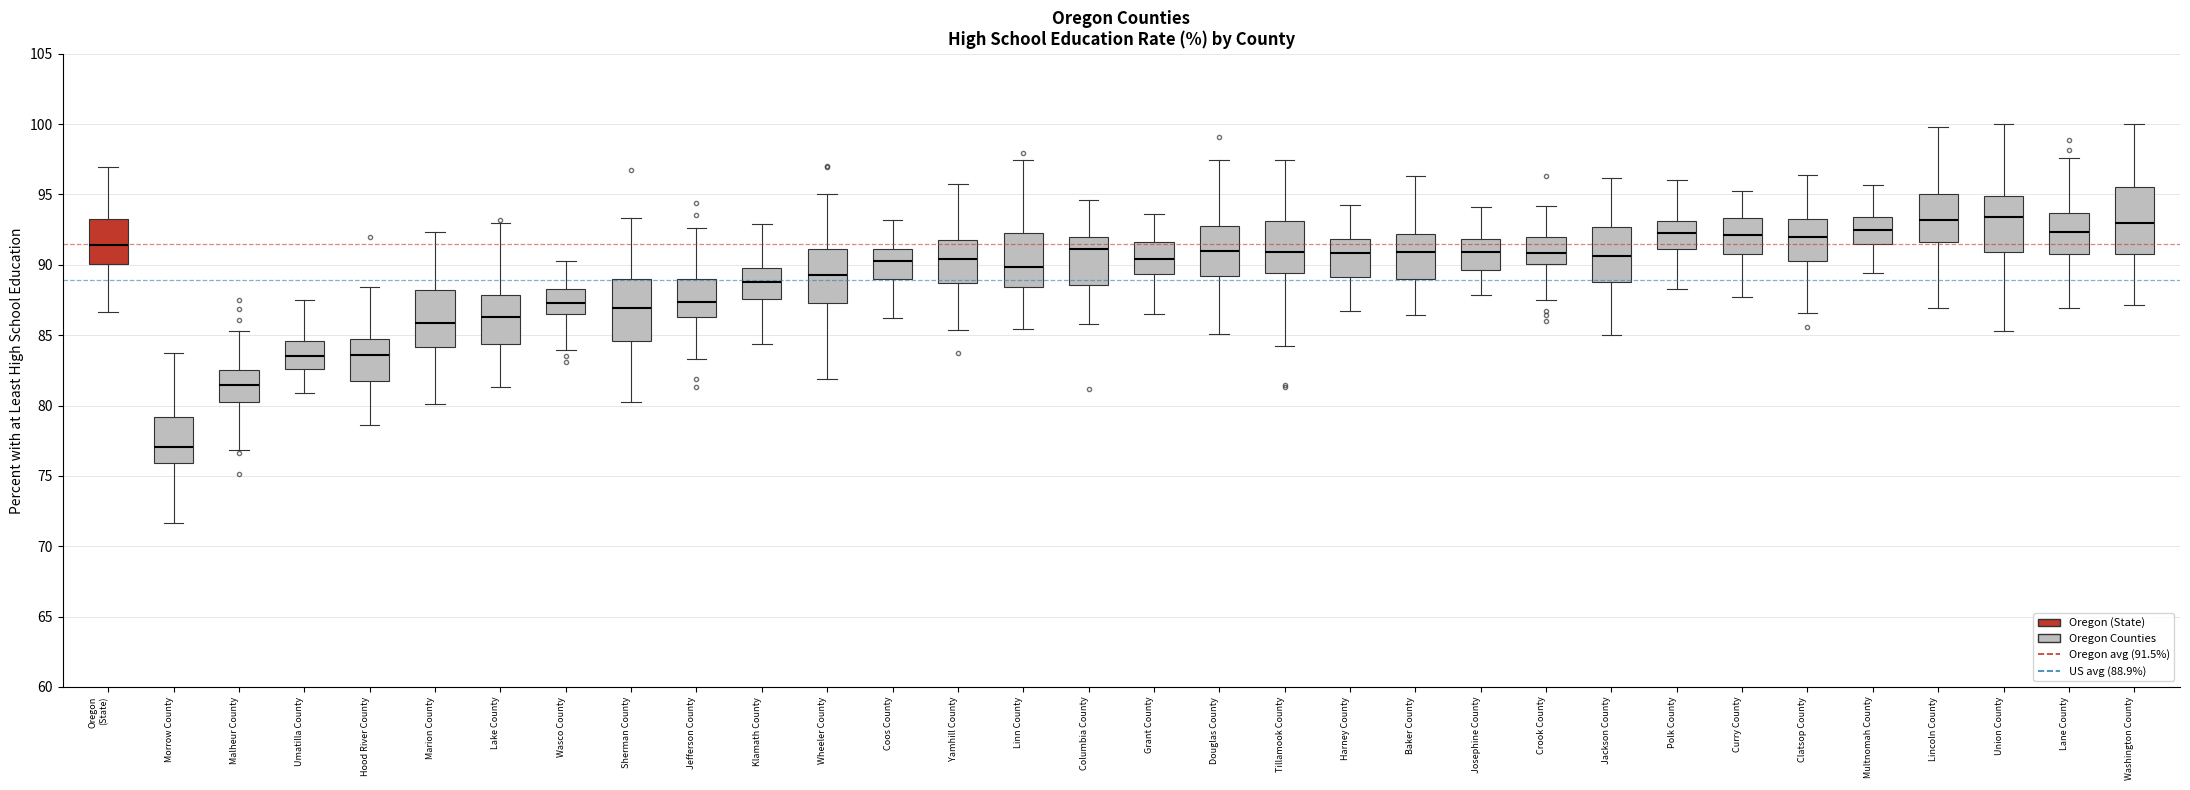

Reading left to right, read every box against the y-axis: the position of its median line, the range the box covers, and the ends of its whiskers. The values are not printed on the chart, so give them approximately, as read against the axis.

Oregon (State): median 91.5, box 90.0 to 93.5, whiskers 86.5 to 97.0
Morrow County: median 77.0, box 76.0 to 79.0, whiskers 71.5 to 83.5
Malheur County: median 81.5, box 80.0 to 82.5, whiskers 77.0 to 85.5
Umatilla County: median 83.5, box 82.5 to 84.5, whiskers 81.0 to 87.5
Hood River County: median 83.5, box 81.5 to 84.5, whiskers 78.5 to 88.5
Marion County: median 86.0, box 84.0 to 88.0, whiskers 80.0 to 92.5
Lake County: median 86.5, box 84.5 to 88.0, whiskers 81.5 to 93.0
Wasco County: median 87.5, box 86.5 to 88.5, whiskers 84.0 to 90.5
Sherman County: median 87.0, box 84.5 to 89.0, whiskers 80.0 to 93.5
Jefferson County: median 87.5, box 86.5 to 89.0, whiskers 83.5 to 92.5
Klamath County: median 89.0, box 87.5 to 90.0, whiskers 84.5 to 93.0
Wheeler County: median 89.5, box 87.5 to 91.0, whiskers 82.0 to 95.0
Coos County: median 90.0, box 89.0 to 91.0, whiskers 86.0 to 93.0
Yamhill County: median 90.5, box 88.5 to 92.0, whiskers 85.5 to 95.5
Linn County: median 90.0, box 88.5 to 92.0, whiskers 85.5 to 97.5
Columbia County: median 91.0, box 88.5 to 92.0, whiskers 86.0 to 94.5
Grant County: median 90.5, box 89.5 to 91.5, whiskers 86.5 to 93.5
Douglas County: median 91.0, box 89.0 to 93.0, whiskers 85.0 to 97.5
Tillamook County: median 91.0, box 89.5 to 93.0, whiskers 84.0 to 97.5
Harney County: median 91.0, box 89.0 to 92.0, whiskers 86.5 to 94.5
Baker County: median 91.0, box 89.0 to 92.0, whiskers 86.5 to 96.5
Josephine County: median 91.0, box 89.5 to 92.0, whiskers 88.0 to 94.0
Crook County: median 91.0, box 90.0 to 92.0, whiskers 87.5 to 94.0
Jackson County: median 90.5, box 89.0 to 92.5, whiskers 85.0 to 96.0
Polk County: median 92.5, box 91.0 to 93.0, whiskers 88.5 to 96.0
Curry County: median 92.0, box 90.5 to 93.5, whiskers 87.5 to 95.5
Clatsop County: median 92.0, box 90.5 to 93.5, whiskers 86.5 to 96.5
Multnomah County: median 92.5, box 91.5 to 93.5, whiskers 89.5 to 95.5
Lincoln County: median 93.0, box 91.5 to 95.0, whiskers 87.0 to 100.0
Union County: median 93.5, box 91.0 to 95.0, whiskers 85.5 to 100.0
Lane County: median 92.5, box 91.0 to 93.5, whiskers 87.0 to 97.5
Washington County: median 93.0, box 91.0 to 95.5, whiskers 87.0 to 100.0